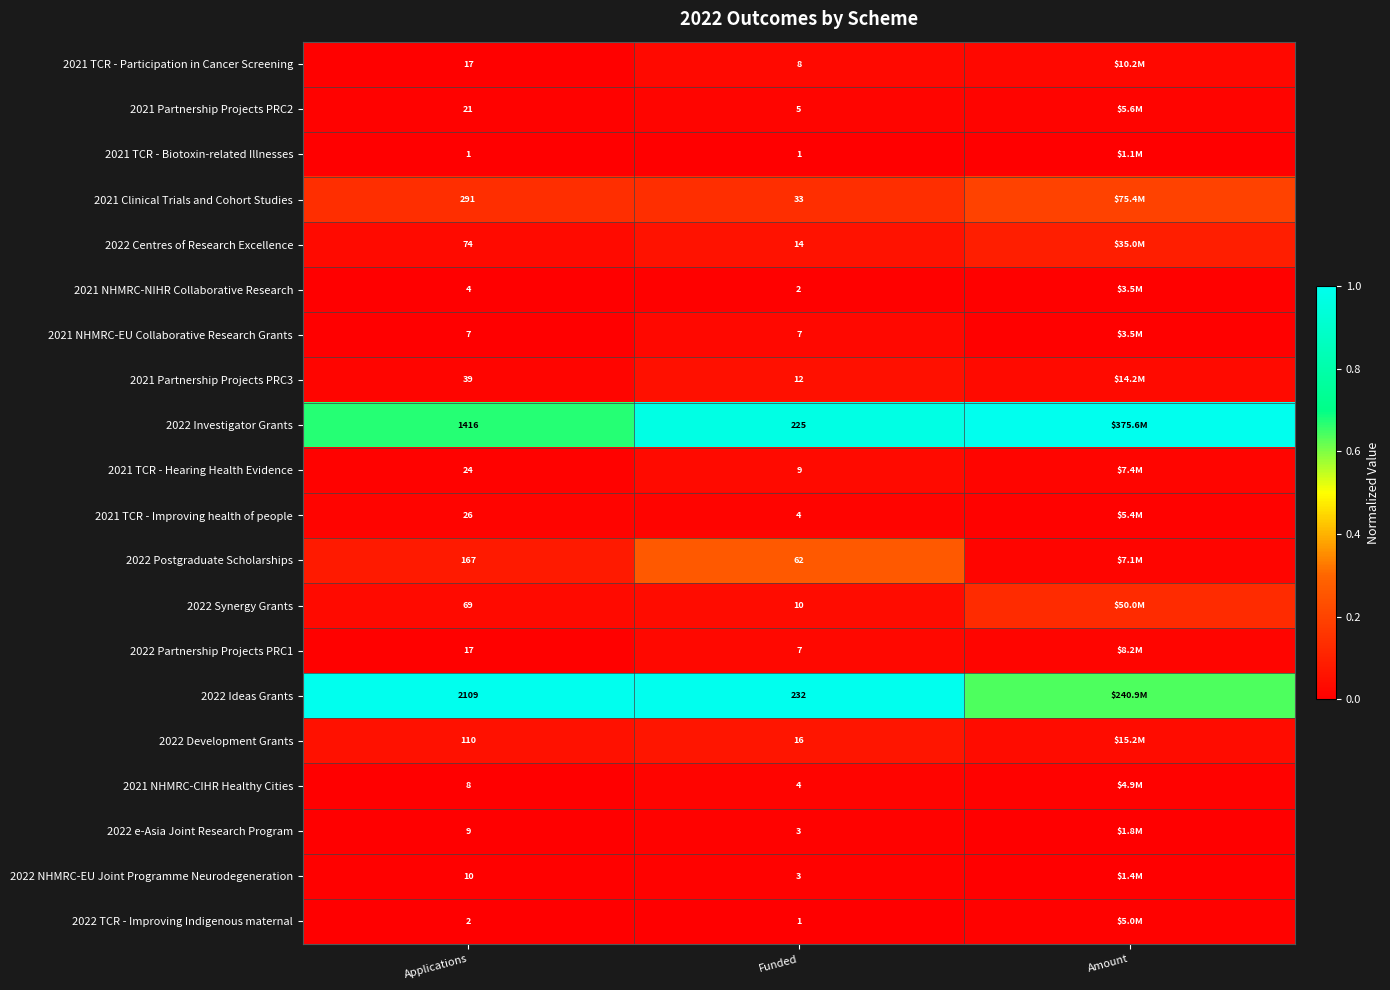

Which series changed the most between Applications and Amount?

2022 Ideas Grants